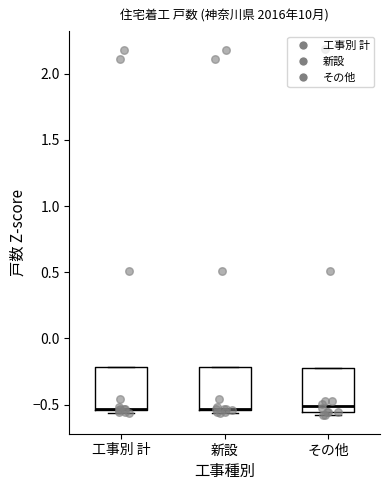

Reading left to right, read every box against the y-axis: the position of its median line, the range the box covers, and the ends of its whiskers. The values are not printed on the chart, so give them approximately, as read against the axis.

工事別 計: median -0.55 (drawn on the box's lower edge), box -0.55 to -0.20, whiskers -0.55 (just below the box's lower edge) to -0.20
新設: median -0.55 (drawn on the box's lower edge), box -0.55 to -0.20, whiskers -0.55 (just below the box's lower edge) to -0.20
その他: median -0.50, box -0.55 to -0.25, whiskers -0.60 to -0.25